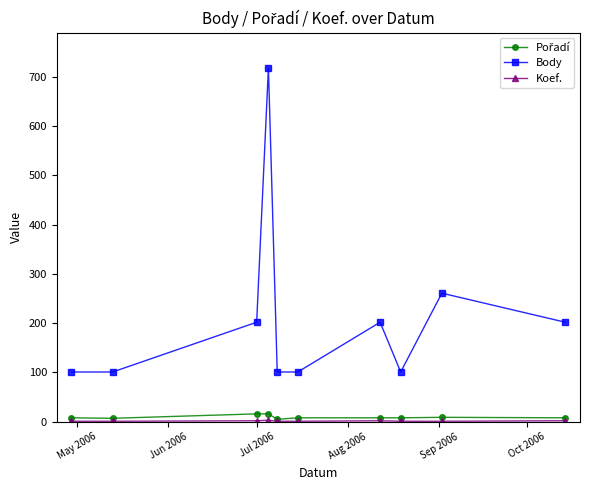

How many interior local peaks does the Body series have?

3